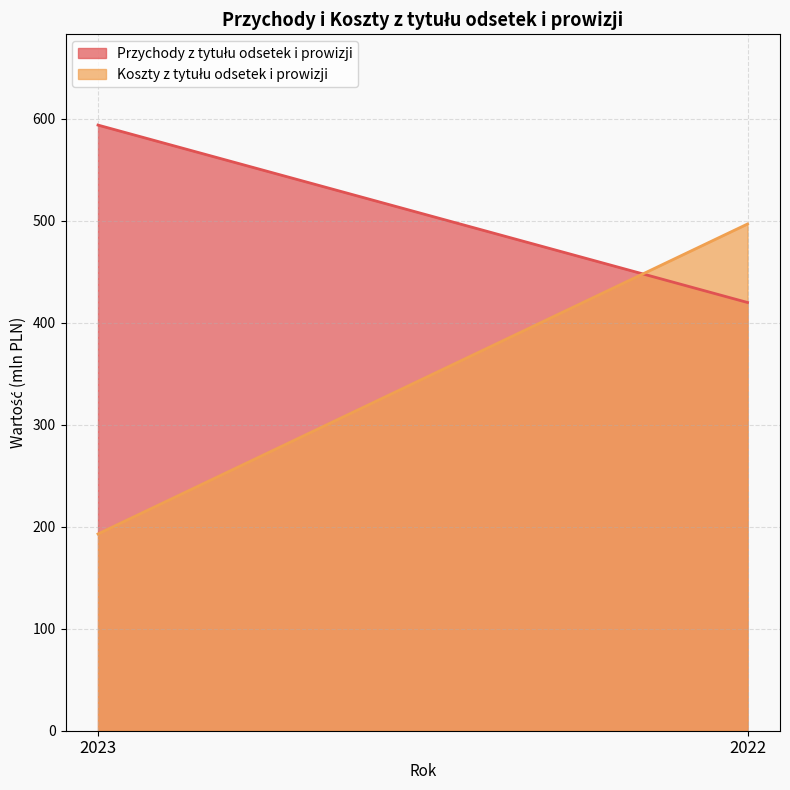

What is the value of the Przychody z tytułu odsetek i prowizji point at the 1st from the left?

594